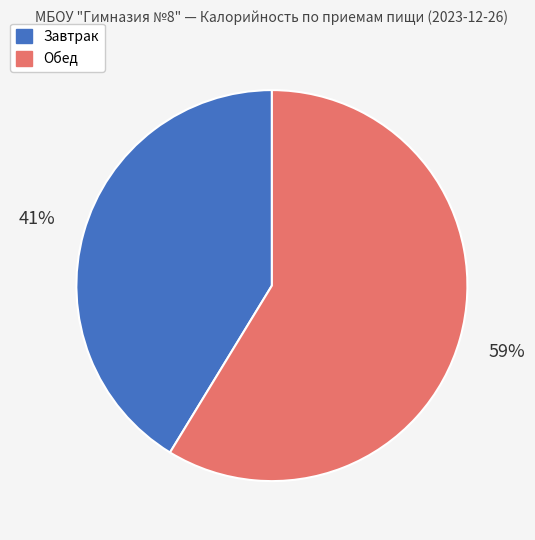

Does any single category account for the majority?

Yes